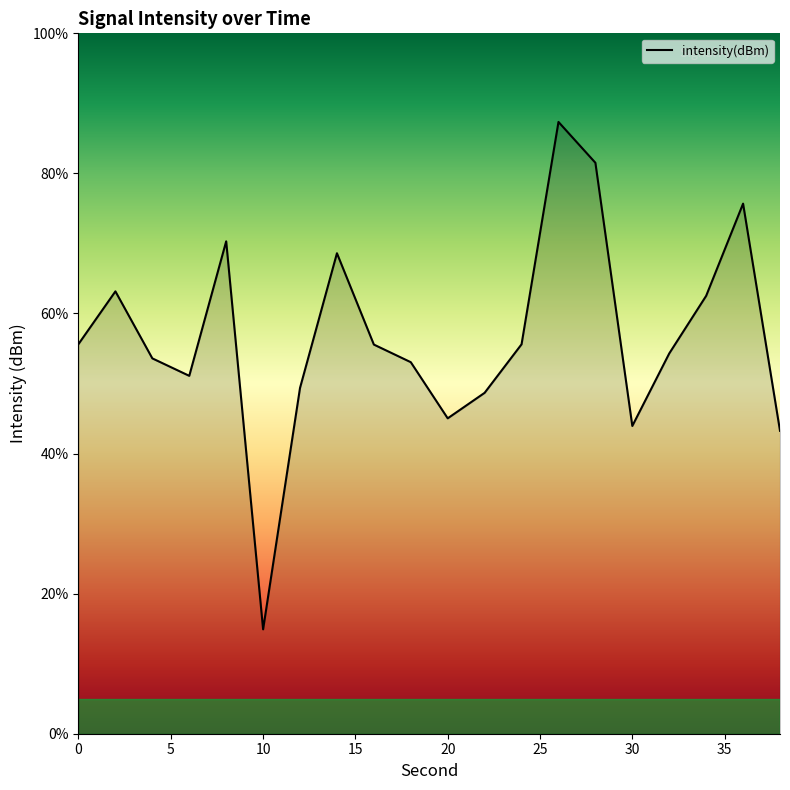

Reading left to right, extract all data points from this chart.

55.6	63.2	53.6	51.1	70.3	14.9	49.4	68.6	55.6	53.0	45.0	48.7	55.6	87.3	81.5	43.9	54.3	62.5	75.7	43.3